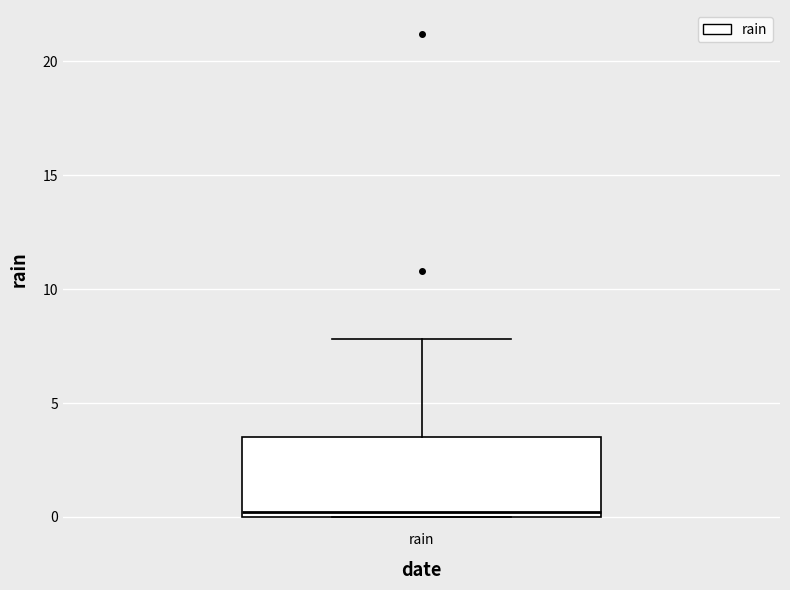

Transcribe this box plot: give where the median line is, the range the box spans, and where the two whiskers end, as read against the y-axis. The values are not printed on the chart, so give them approximately, as read against the axis.

median 0.0 (just above the box's lower edge), box 0.0 to 3.5, whiskers 0.0 to 8.0